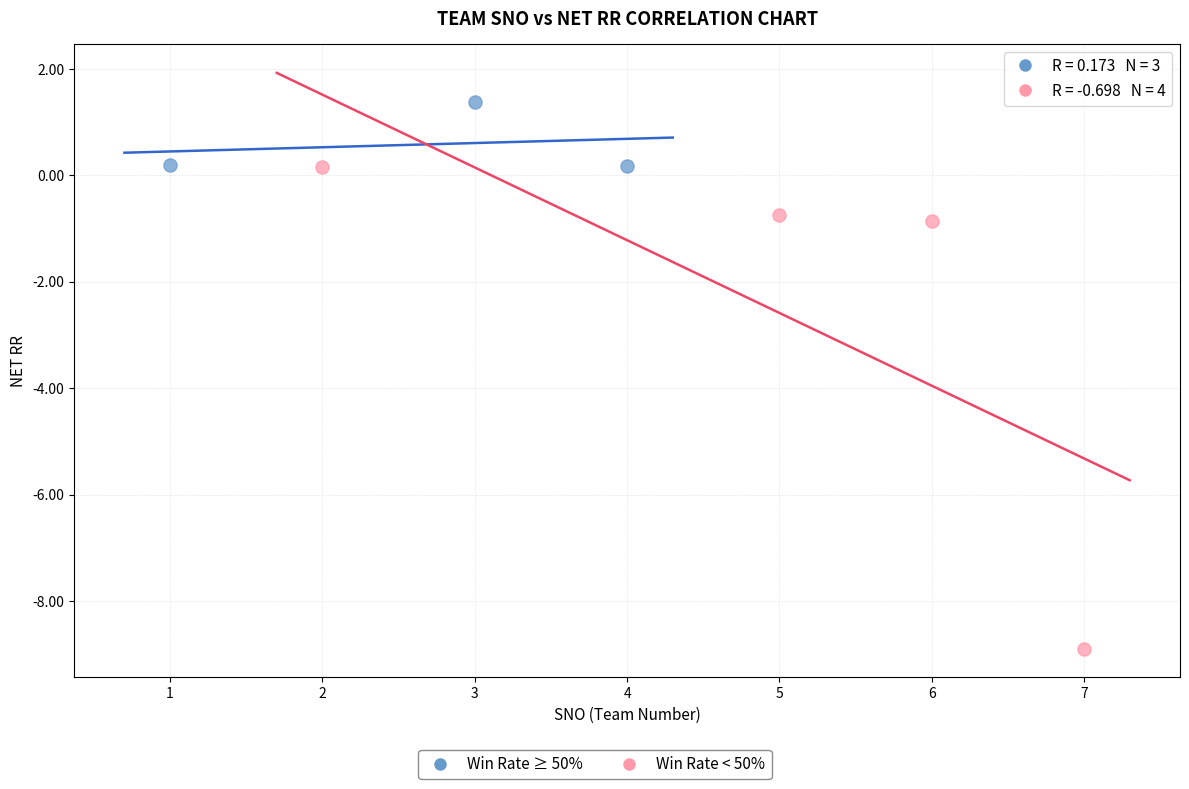

Which series has the widest spread of Y values?

Win Rate < 50%